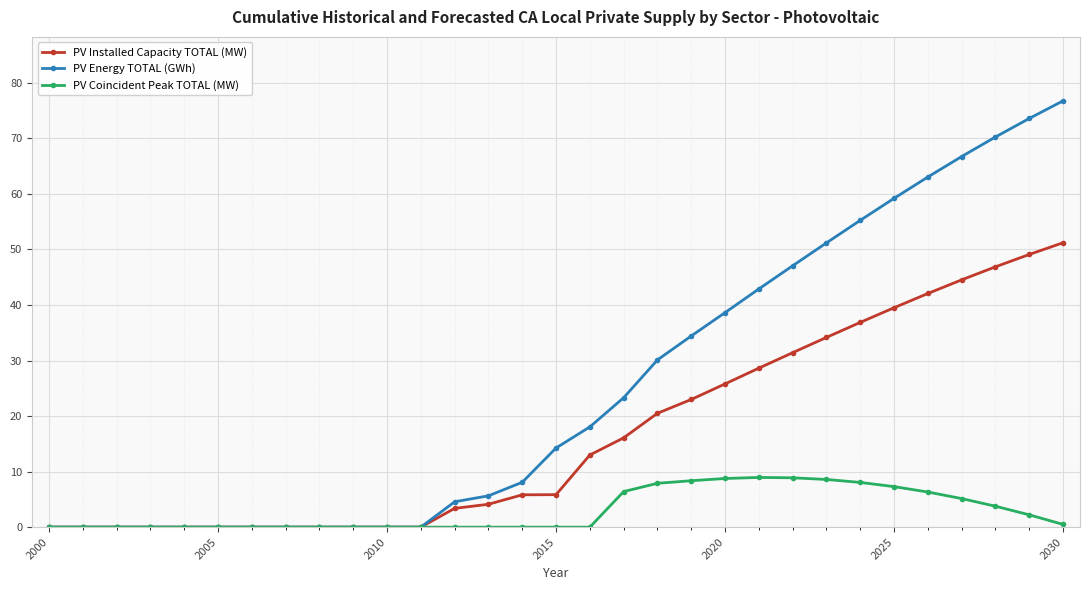

What is the maximum value shown in the chart?

76.7